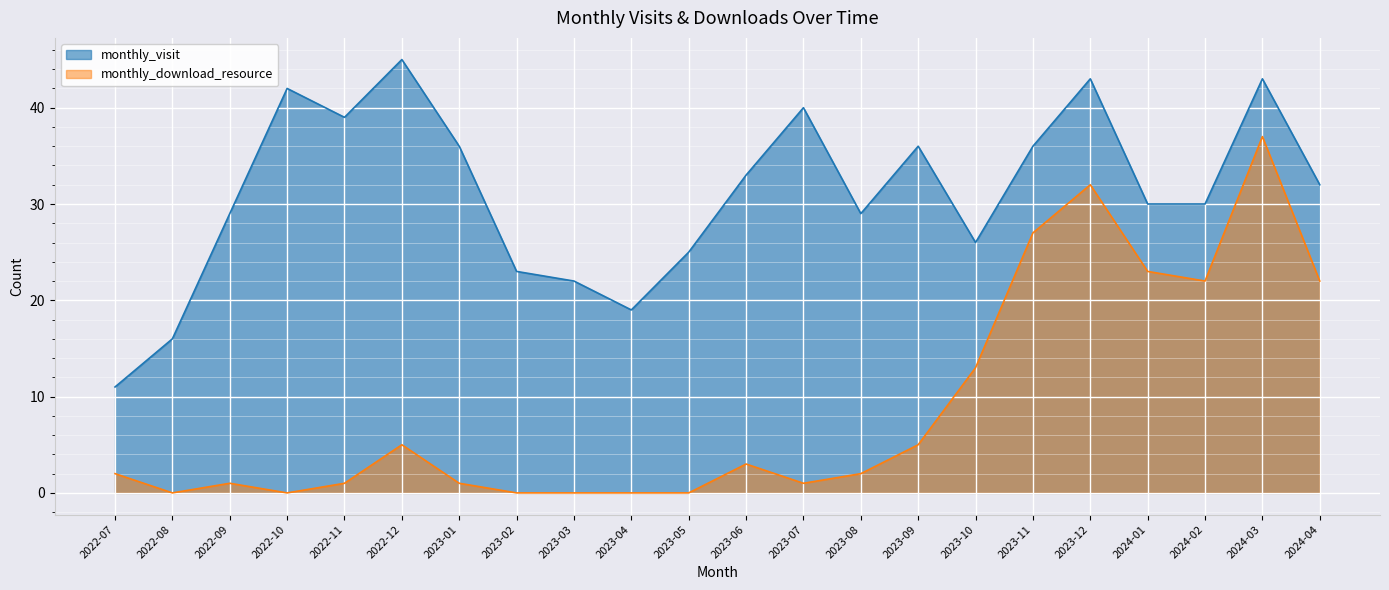

The monthly_download_resource series shows 1 at 2023-08. True or false?

False